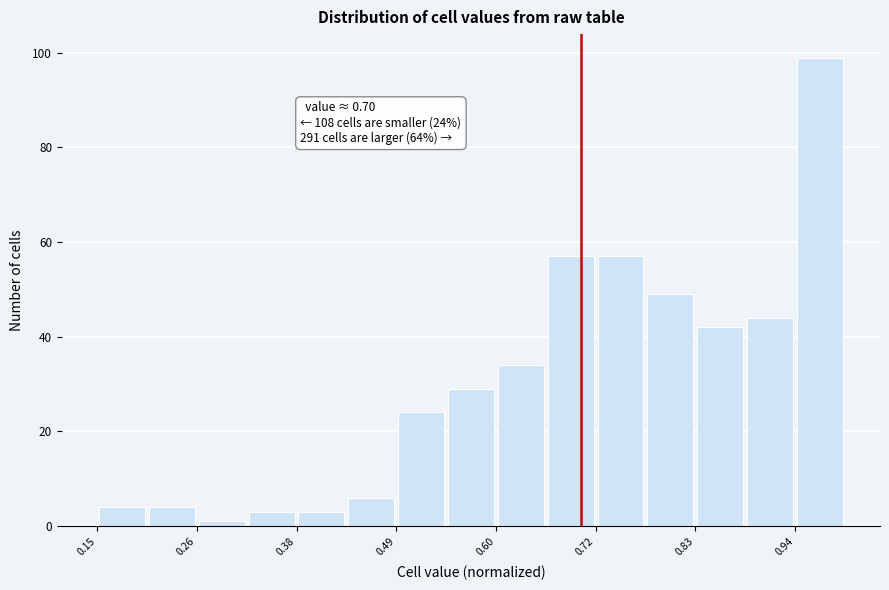

Read against the x-axis, roughly where is the centre of the tallest bar?

0.98